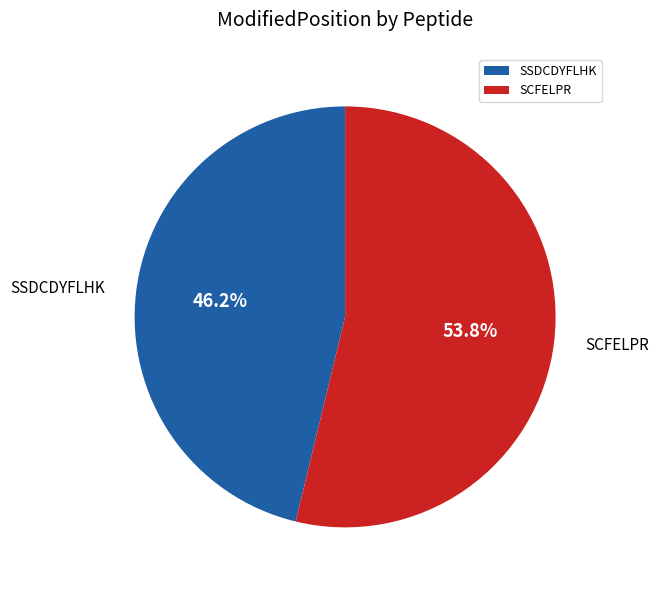

How many segments does this pie chart have?

2